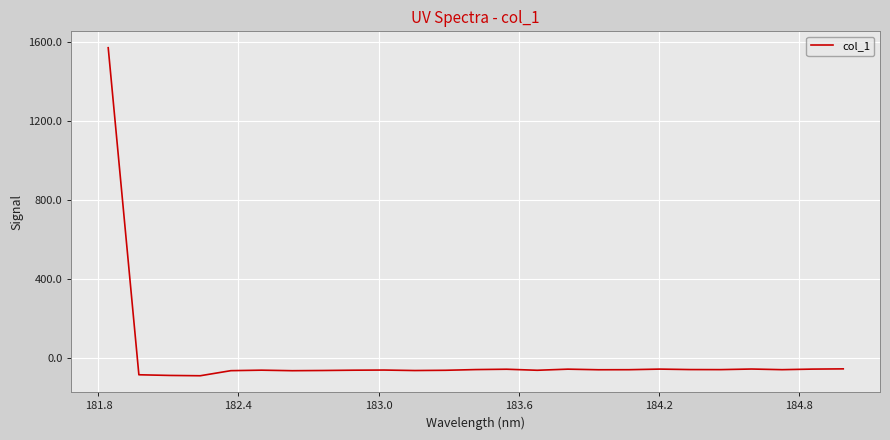

What is the minimum value shown in the chart?

-88.6